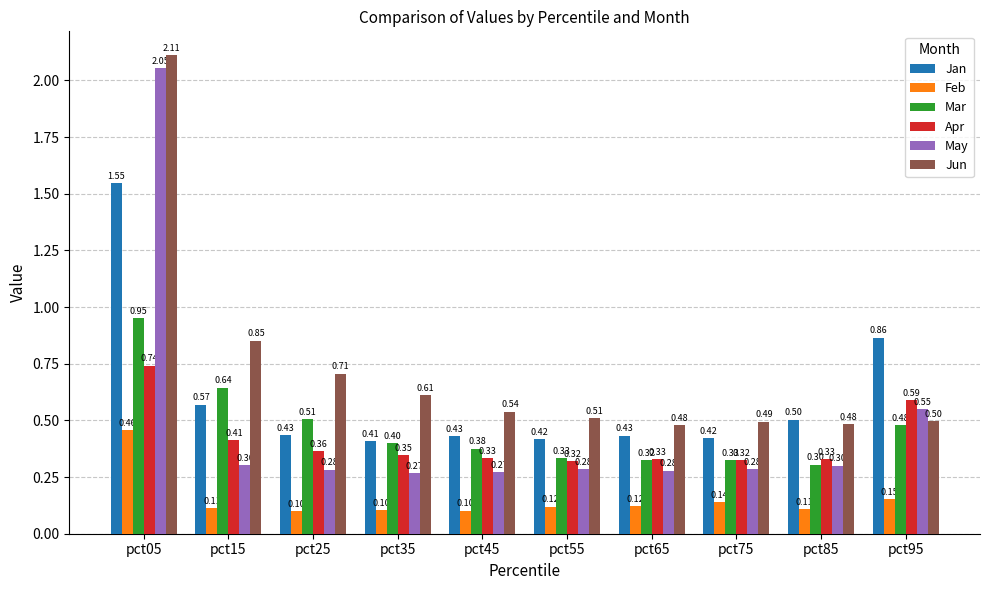

Rank the series by their maximum value, from lowest to highest.

Feb, Apr, Mar, Jan, May, Jun